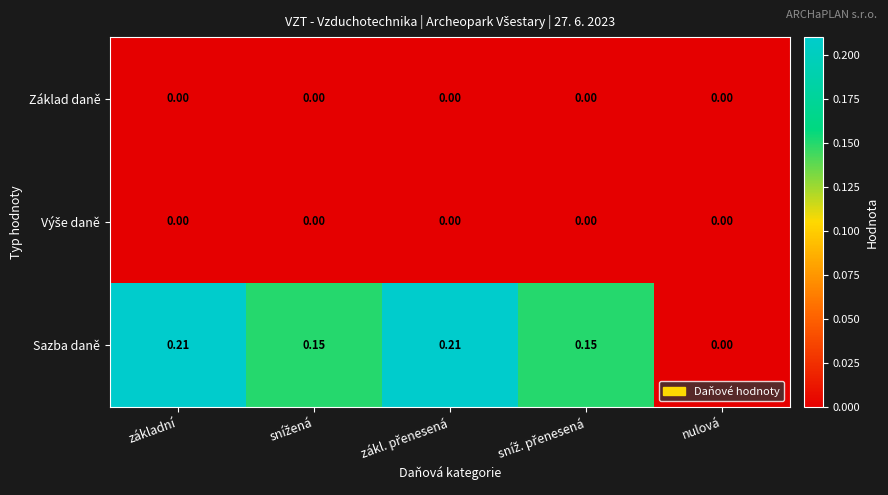

Where is Sazba daně nearest to the value 0?

nulová